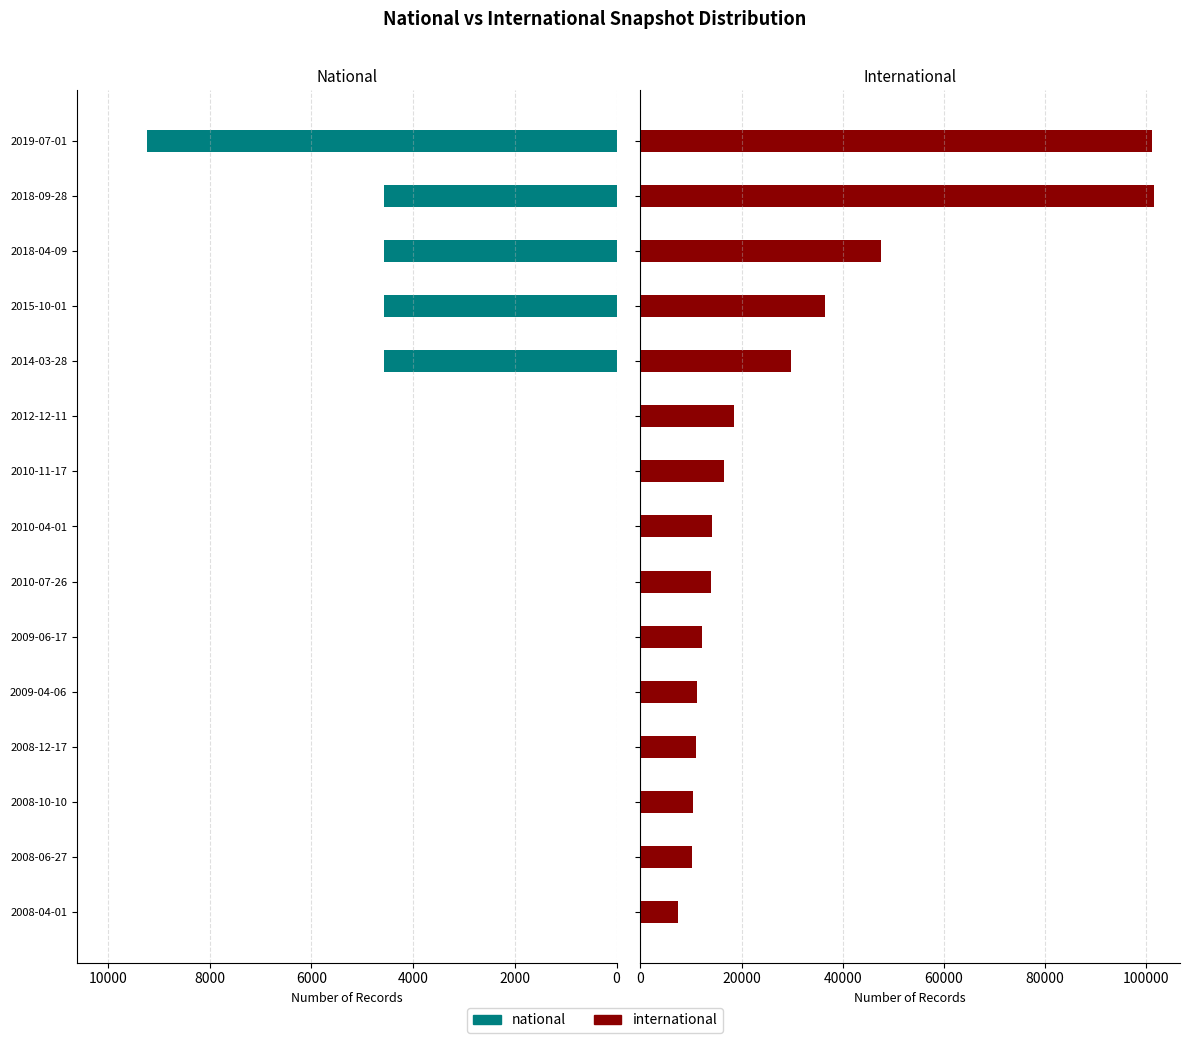

How many values in the national series exceed 0?

5